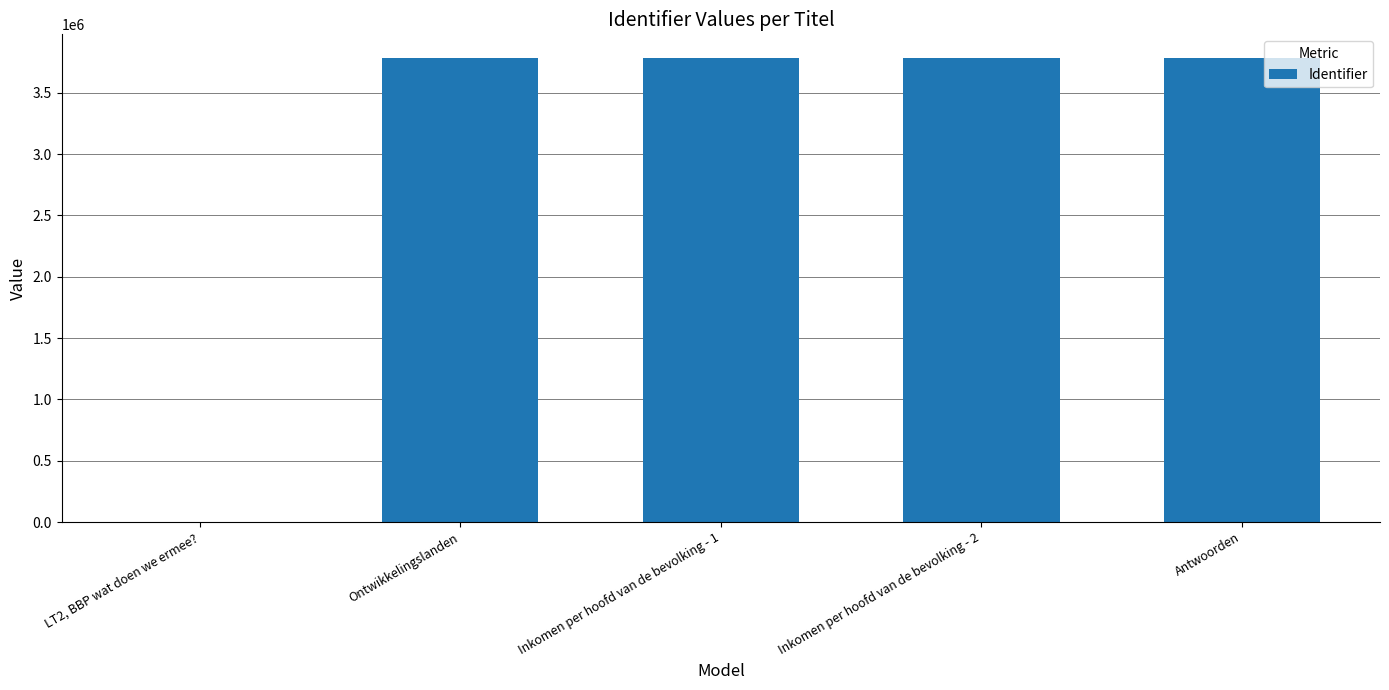

What is the sum of all values?

15132423